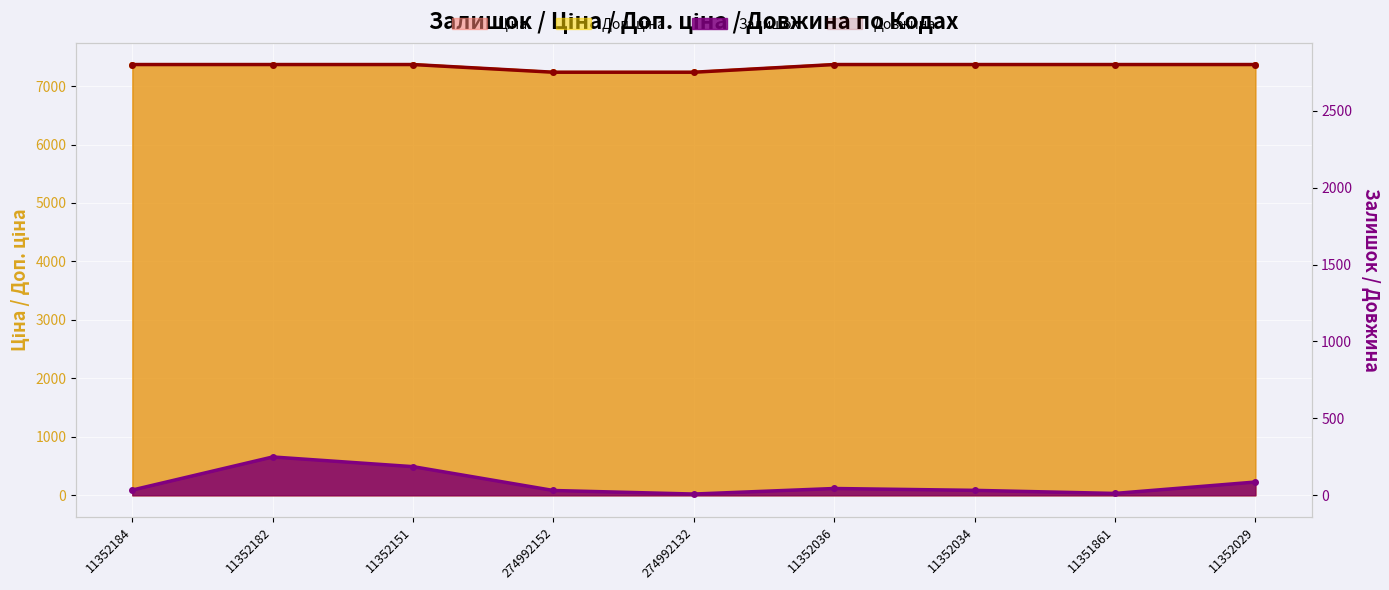

Which series has the widest spread of values?

Залишок